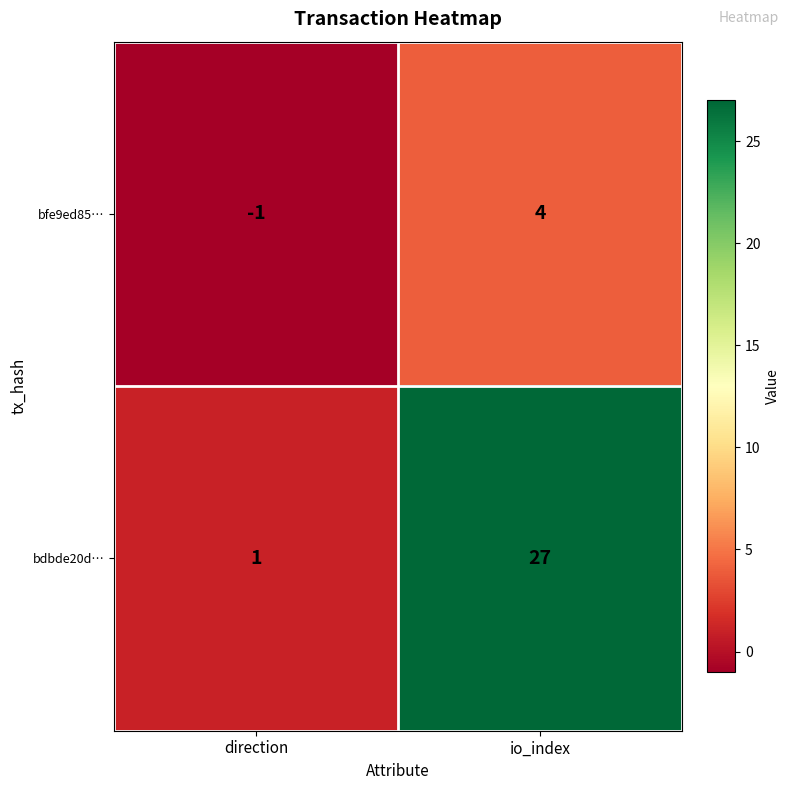

At which category is the sum across all series the highest?

io_index